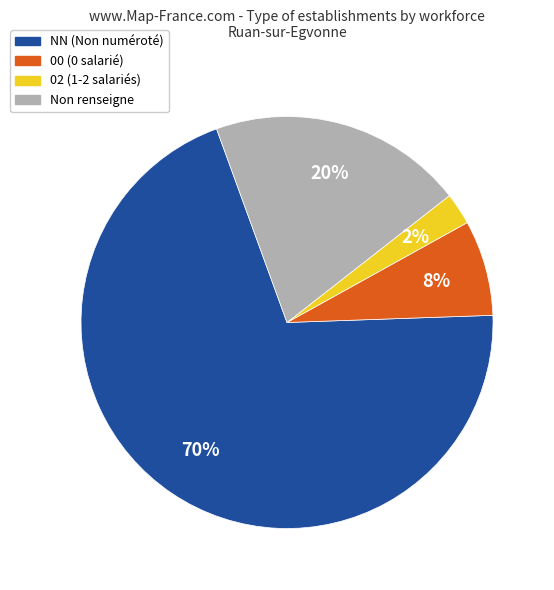

To the nearest percent, what is the average slice percentage?

25%